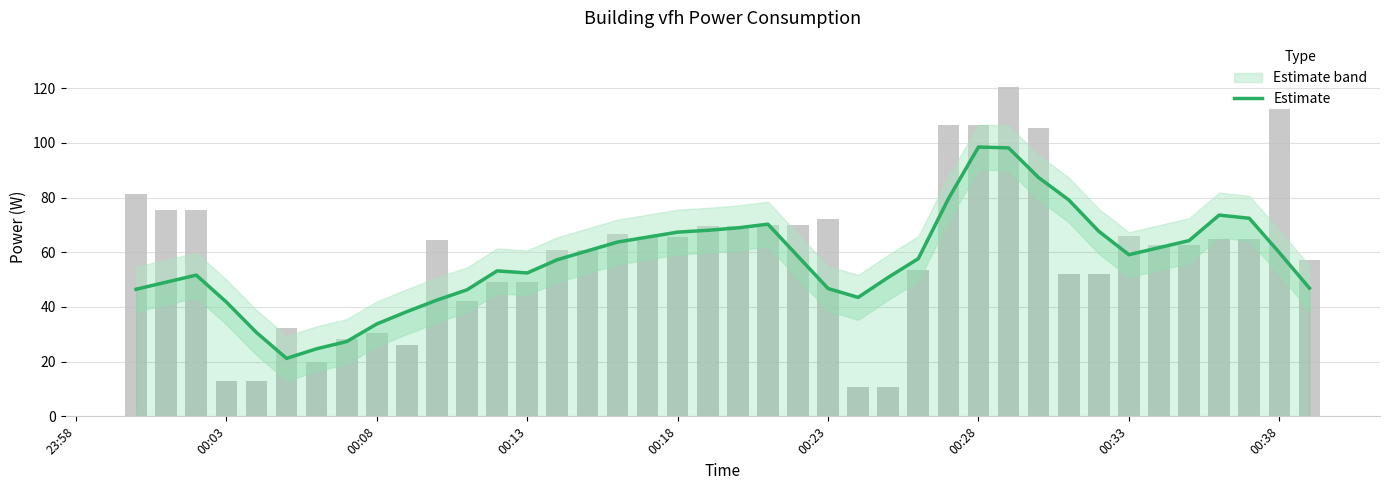

What is the minimum value for Estimate?

21.2